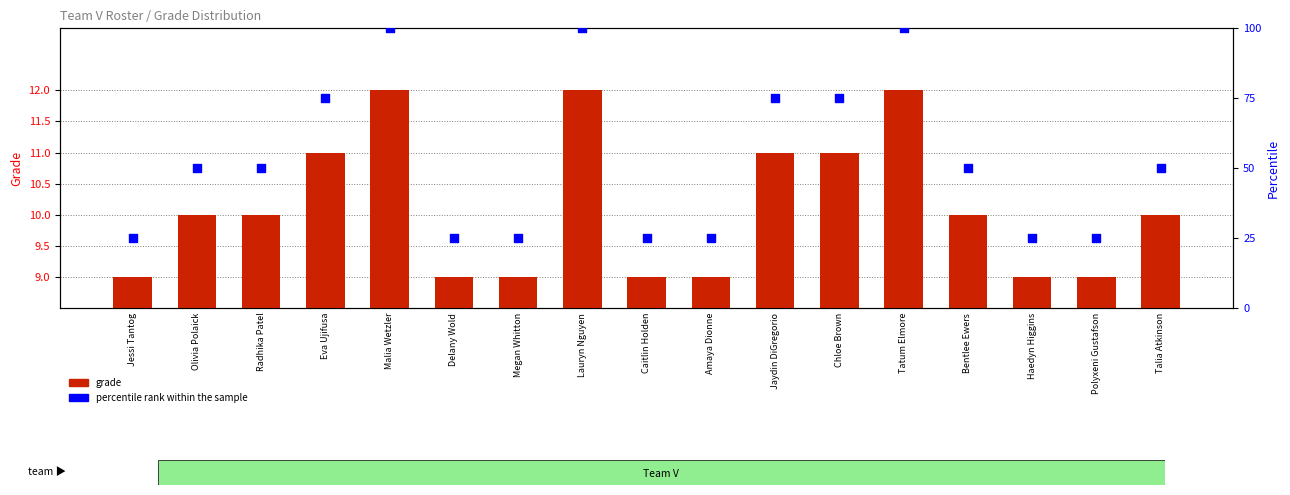

Is the value of grade at Jessi Tantog greater than the value of percentile rank within the sample at Delany Wold?

No